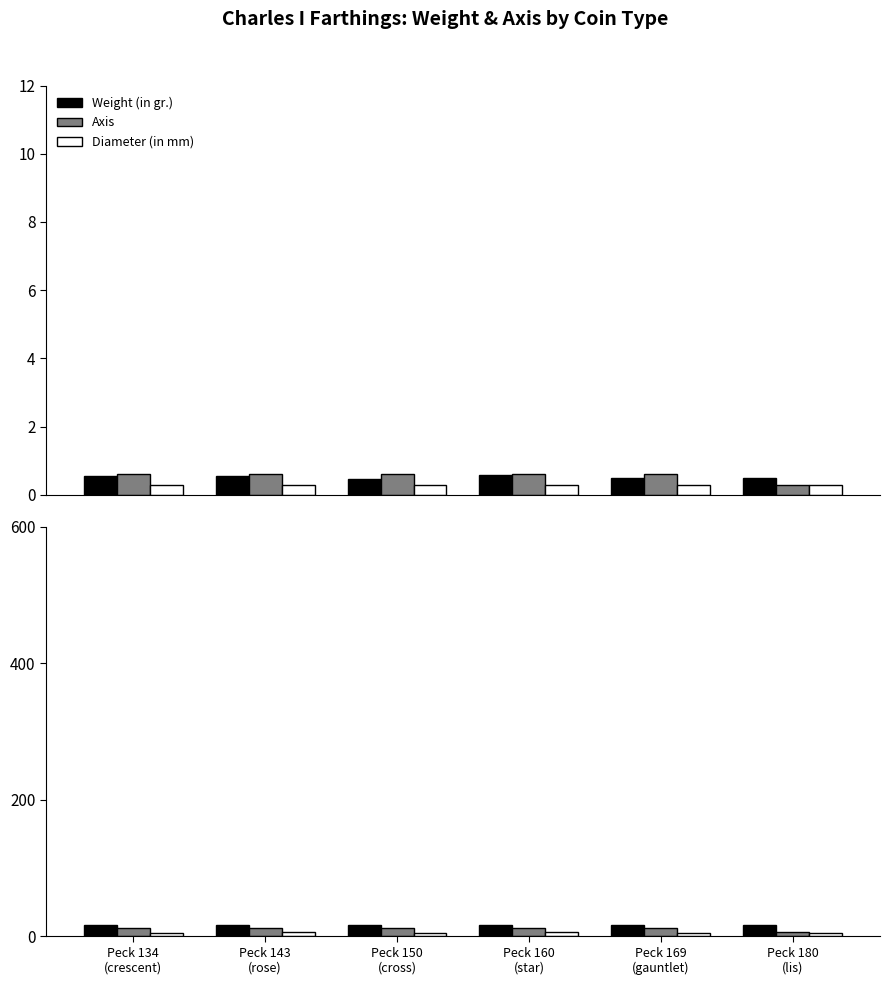

Reading right to left, transcribe all the data shown in this chart.

Weight (in gr.): Peck 180
(lis)=16.0	Peck 169
(gauntlet)=16.0	Peck 160
(star)=16.0	Peck 150
(cross)=16.0	Peck 143
(rose)=16.0	Peck 134
(crescent)=16.0
Axis (scaled /20): Peck 180
(lis)=0.3	Peck 169
(gauntlet)=0.6	Peck 160
(star)=0.6	Peck 150
(cross)=0.6	Peck 143
(rose)=0.6	Peck 134
(crescent)=0.6
Diameter (ref): Peck 180
(lis)=0.3	Peck 169
(gauntlet)=0.3	Peck 160
(star)=0.3	Peck 150
(cross)=0.3	Peck 143
(rose)=0.3	Peck 134
(crescent)=0.3
Axis: Peck 180
(lis)=6.0	Peck 169
(gauntlet)=12.0	Peck 160
(star)=12.0	Peck 150
(cross)=12.0	Peck 143
(rose)=12.0	Peck 134
(crescent)=12.0
Diameter (in mm): Peck 180
(lis)=4.9	Peck 169
(gauntlet)=5.0	Peck 160
(star)=5.8	Peck 150
(cross)=4.5	Peck 143
(rose)=5.6	Peck 134
(crescent)=5.4